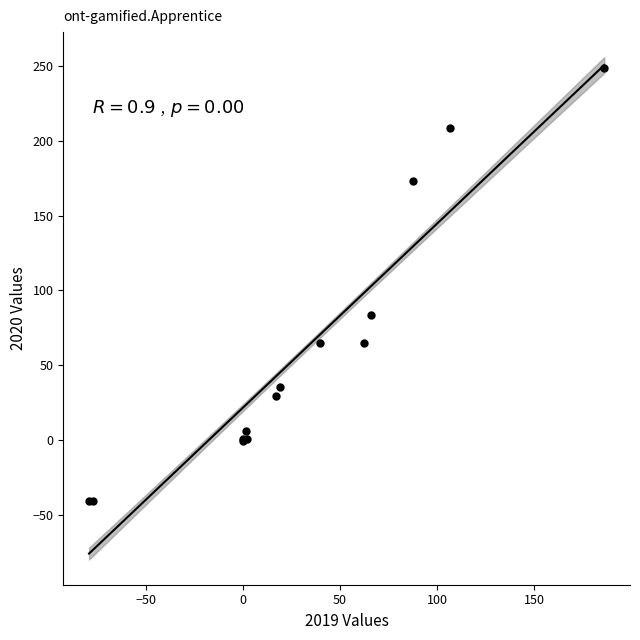

What Y value in the scatter plot is closest to 104?

83.6